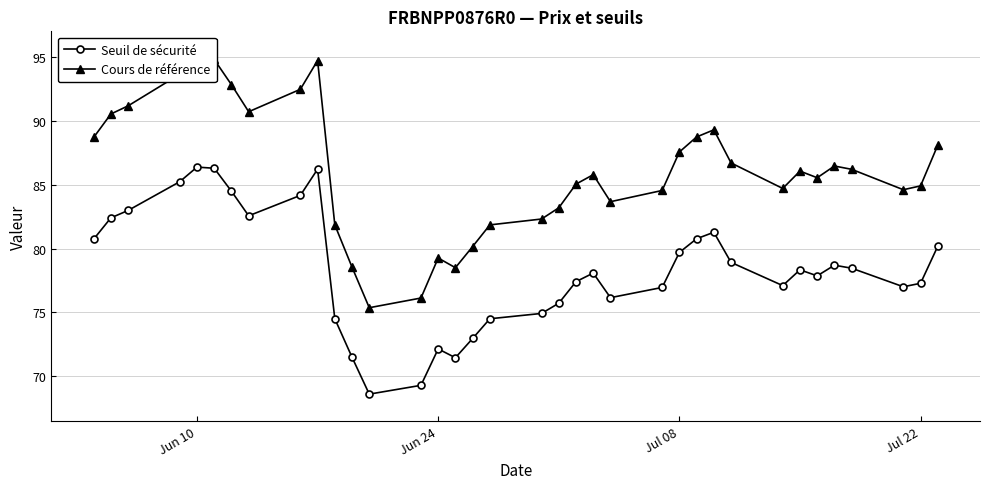

In Cours de référence, how many points are higher than both neighbors (excluding endpoints)?

7